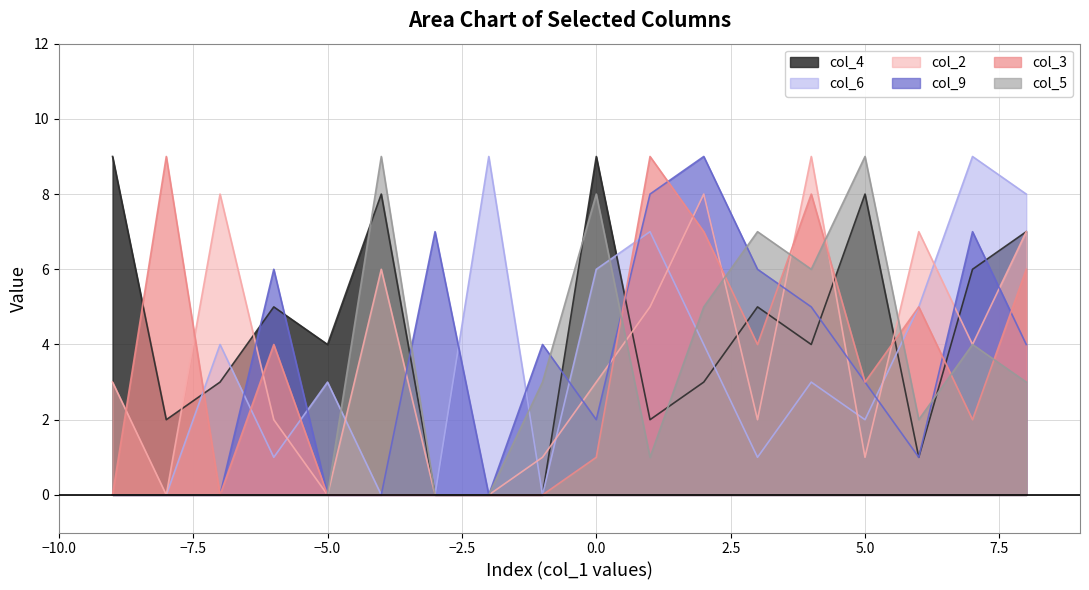

What is the sum of all col_5 values?

57